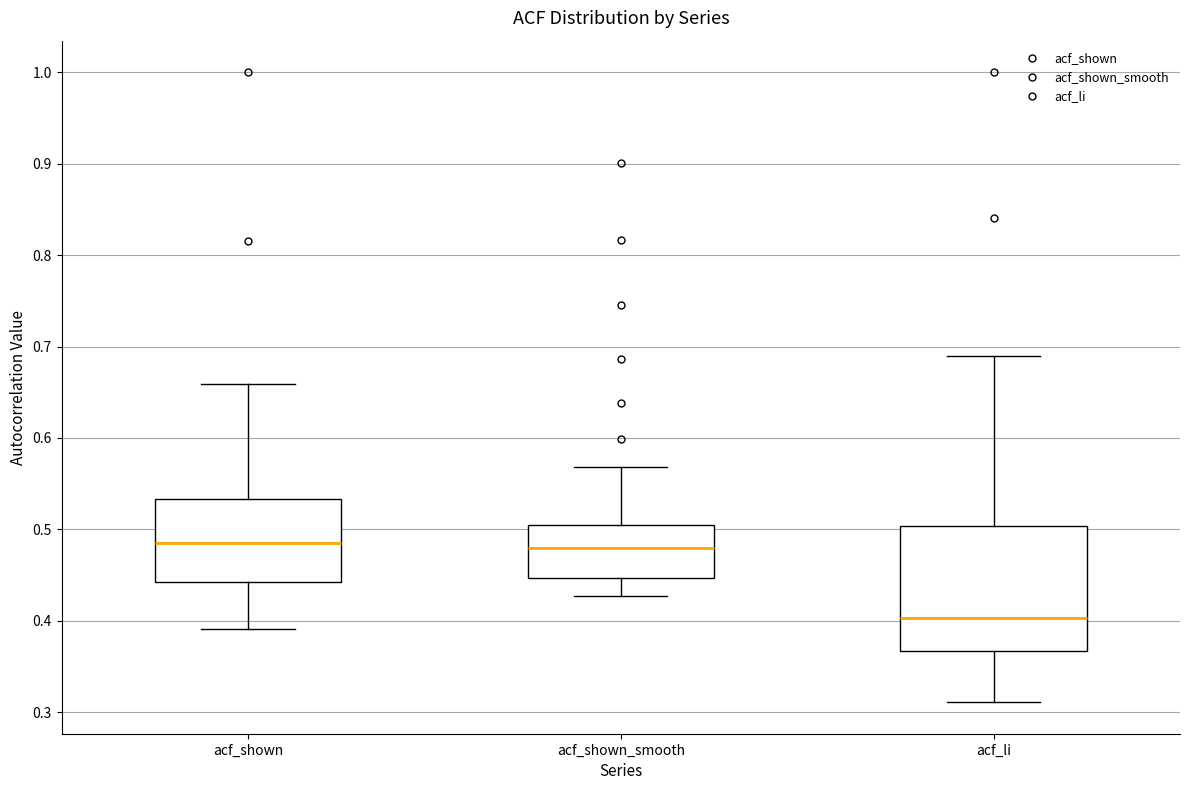

Reading left to right, read every box against the y-axis: the position of its median line, the range the box covers, and the ends of its whiskers. The values are not printed on the chart, so give them approximately, as read against the axis.

acf_shown: median 0.49, box 0.44 to 0.53, whiskers 0.39 to 0.66
acf_shown_smooth: median 0.48, box 0.45 to 0.50, whiskers 0.43 to 0.57
acf_li: median 0.40, box 0.37 to 0.50, whiskers 0.31 to 0.69